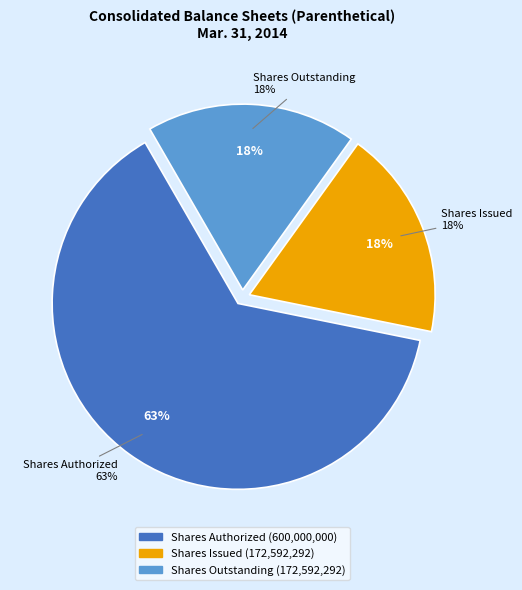

Which category accounts for the majority?

Common Stock, Shares Authorized